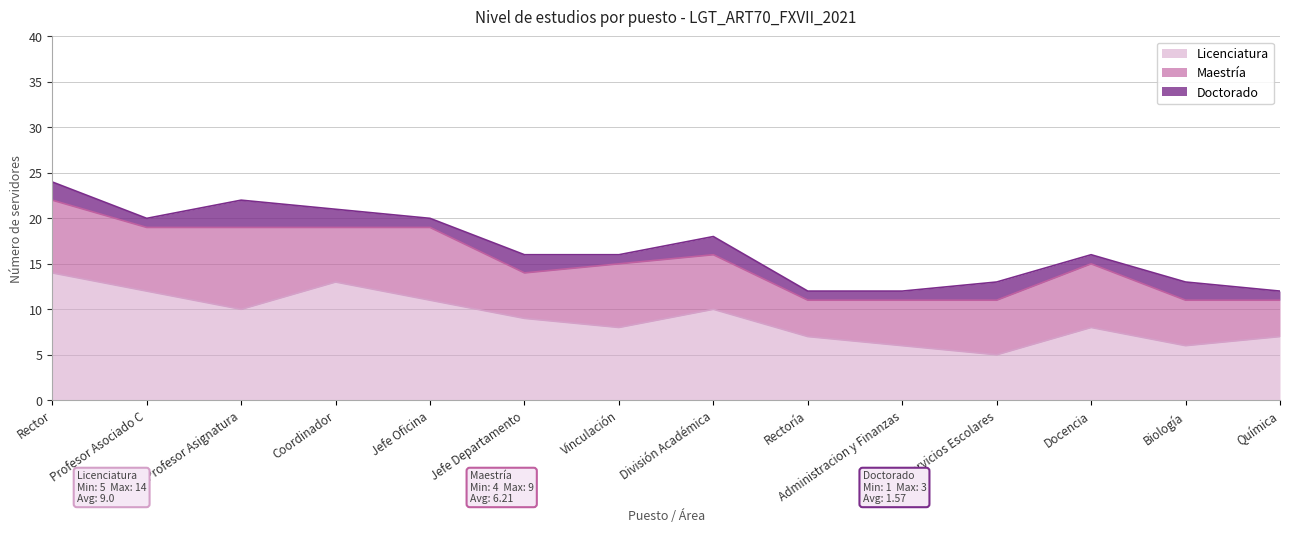

What is the sum of the Doctorado values at Profesor Asignatura and Administracion y Finanzas?

4